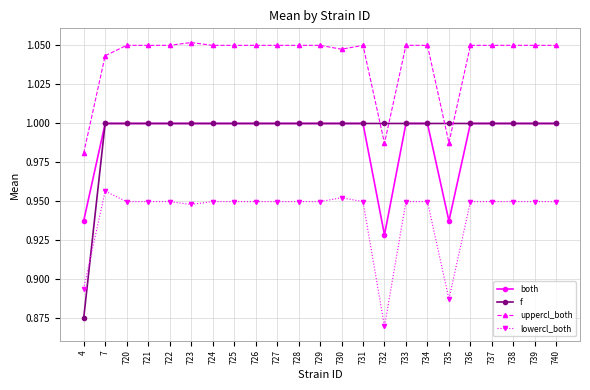

Is this an area chart (filled region under the line)?

No